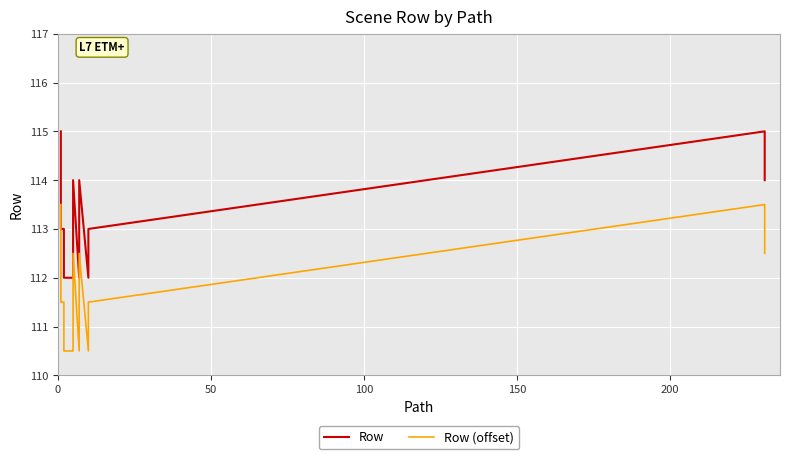

What is the spread (max minus min) of values at 50?

1.5